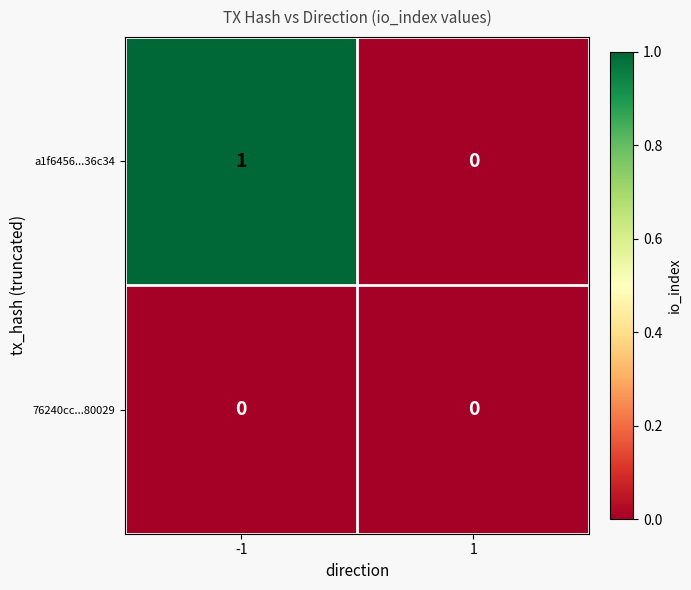

At which category is the sum across all series the highest?

-1